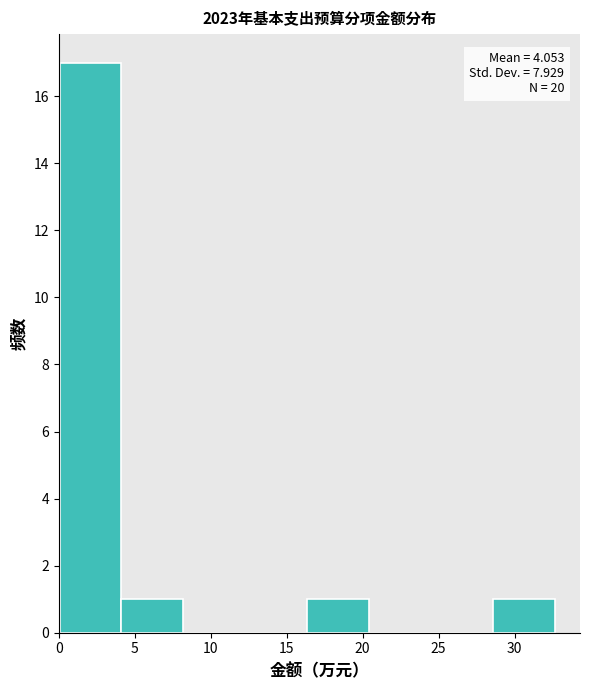

Which range on the x-axis has the tallest bar?

0.0 to 4.0